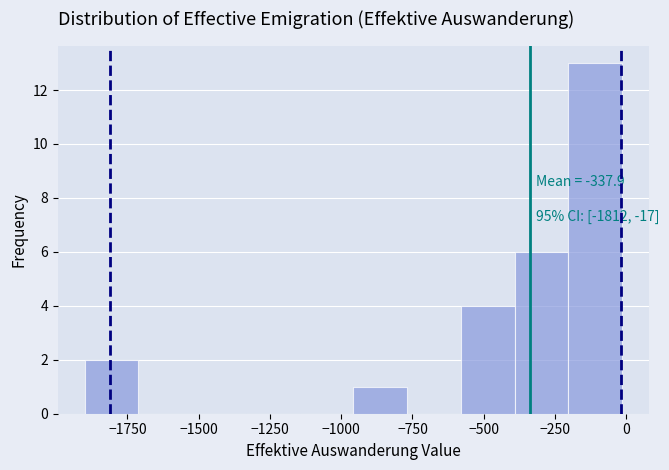

Read against the x-axis, roughly where is the centre of the tallest bar?

-100